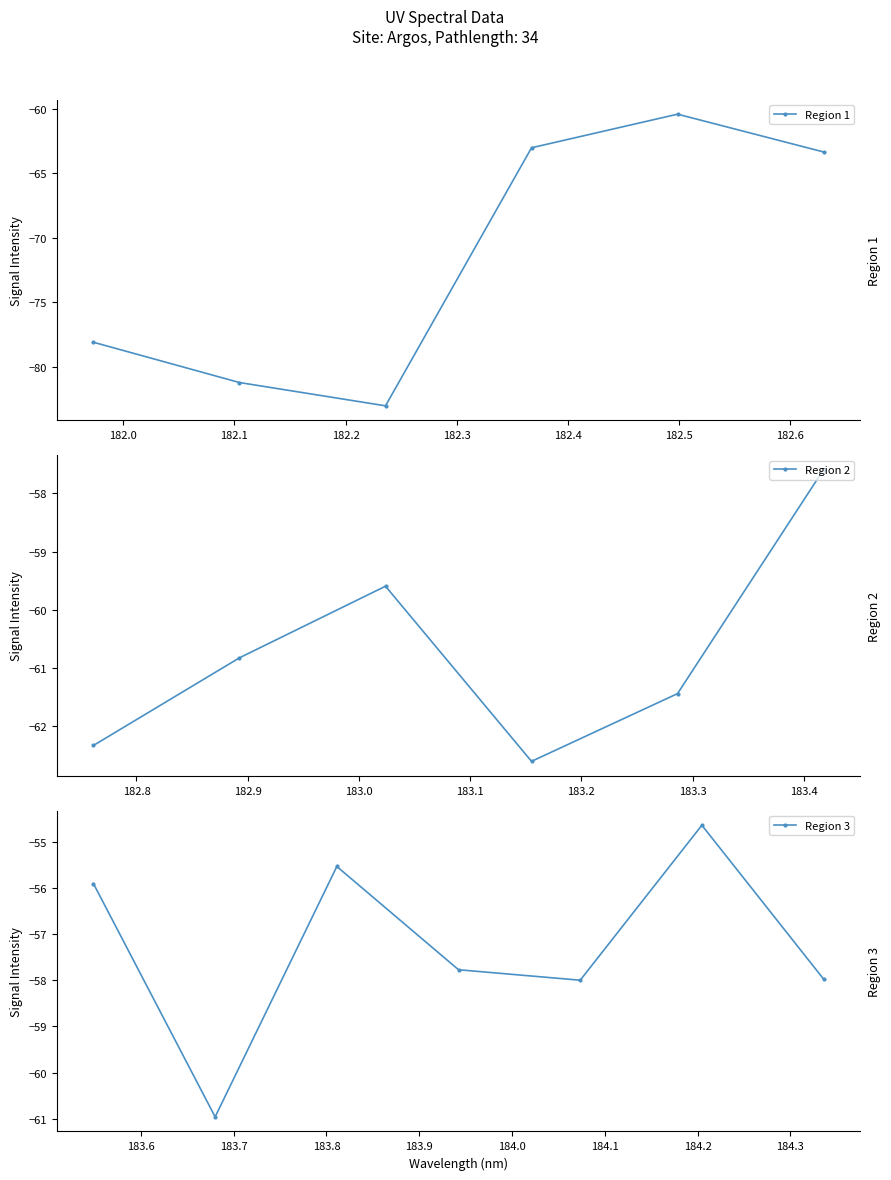

Reading left to right, list all the values displayed in this chart.

-78.1	-81.2	-83.0	-63.0	-60.4	-63.3	-62.3	-60.8	-59.6	-62.6	-61.4	-57.6	-55.9	-61.0	-55.5	-57.8	-58.0	-54.6	-58.0